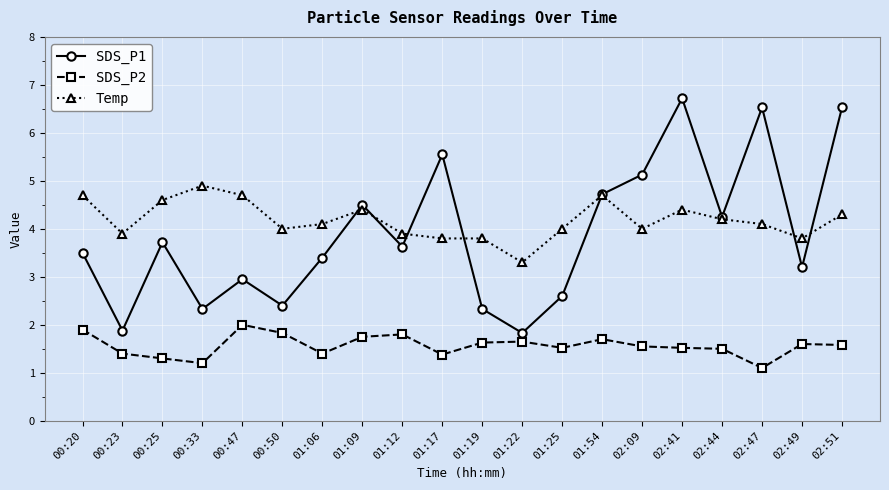

What is the total value across all series at 01:54?

11.1